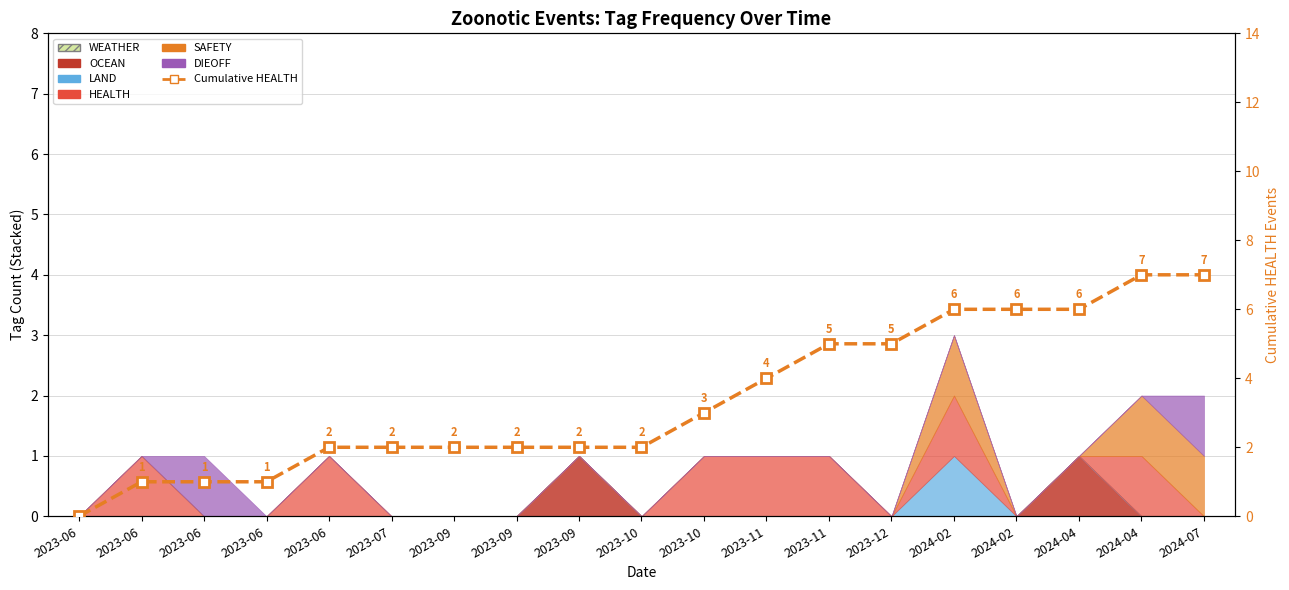

The value at 2023-11 is 4. True or false?

True